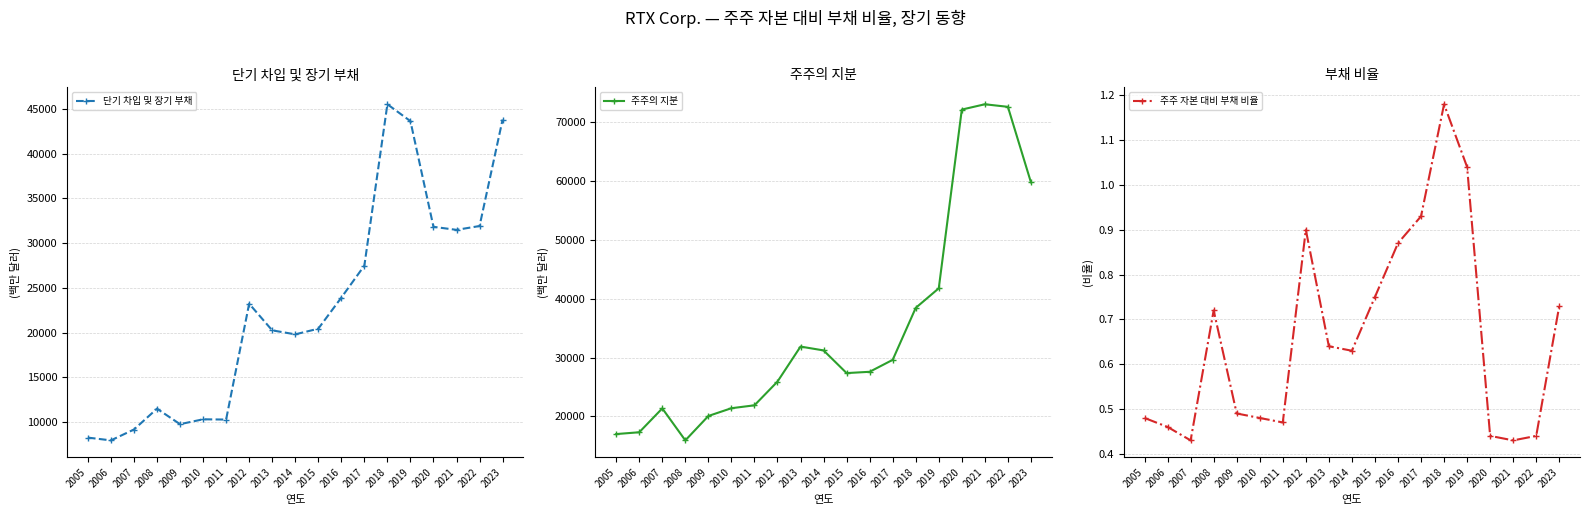

The value of 주주의 지분 at 2023 is 59798.0. True or false?

True